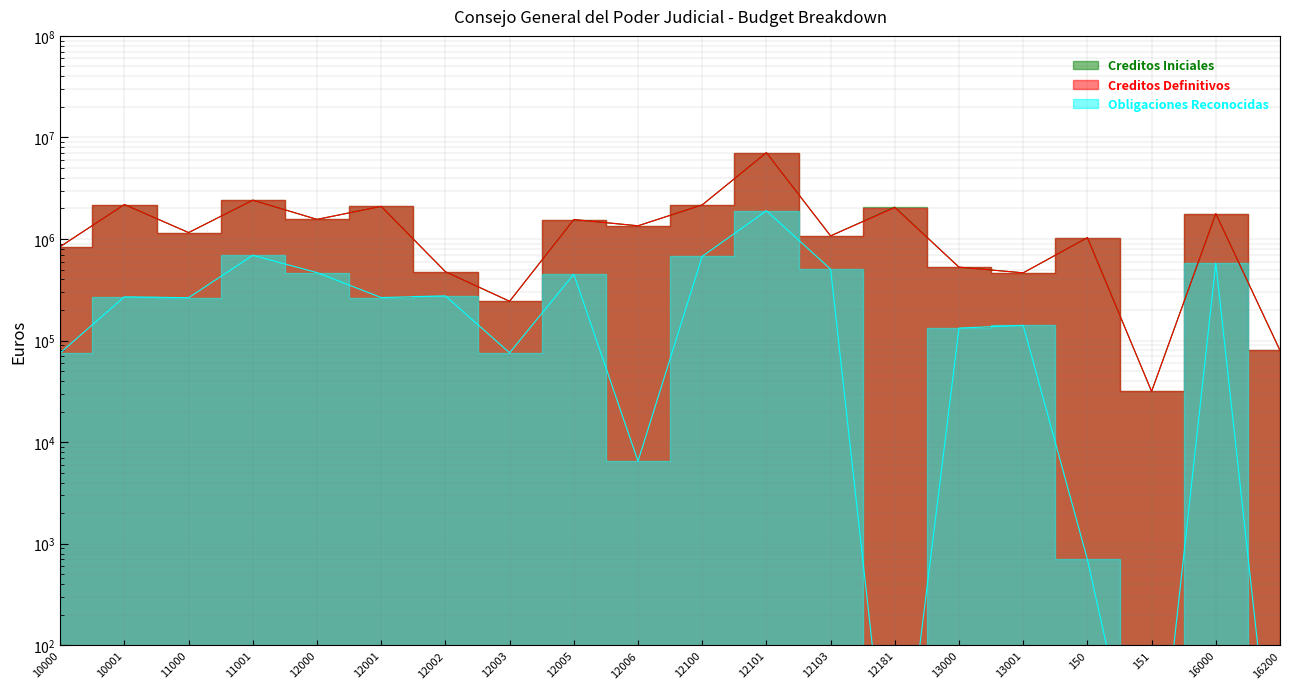

What is the average value of the Creditos Definitivos series?

1507400.6